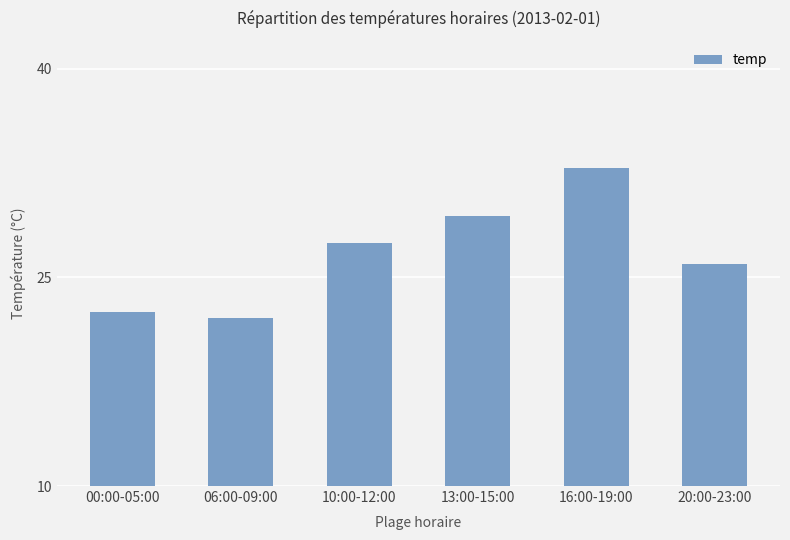

What is the change in value from 10:00-12:00 to 16:00-19:00?

+5.4